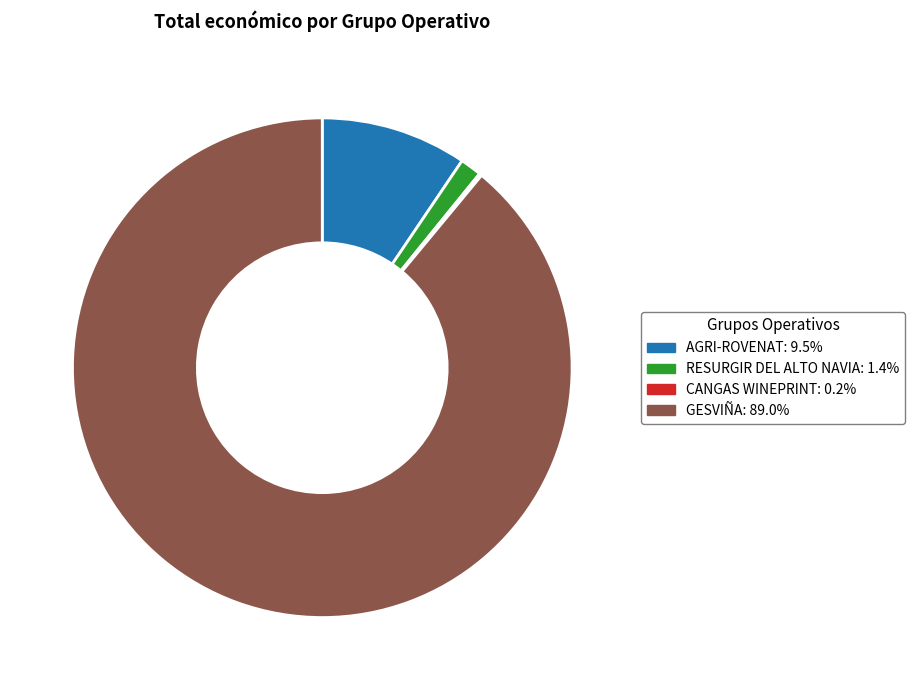

Does any single category account for the majority?

Yes